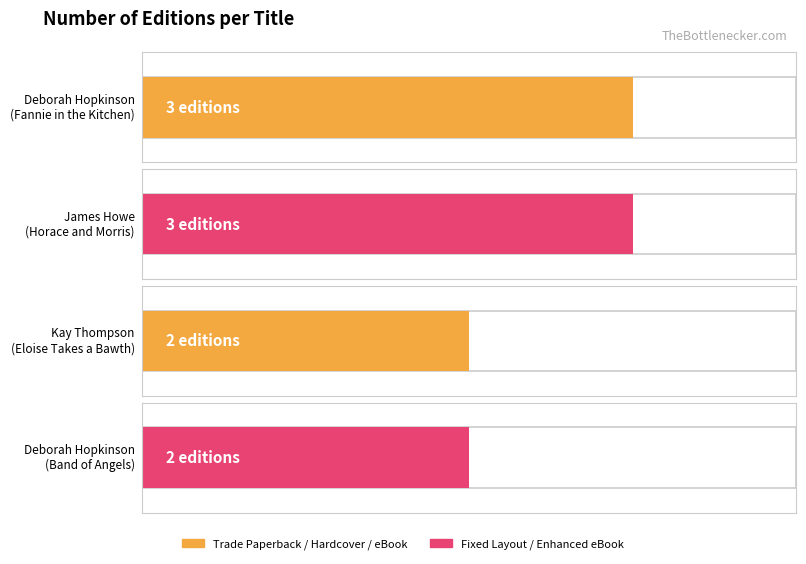

List the labels in order of value, largest first.

Deborah Hopkinson (Fannie), James Howe, Kay Thompson, Deborah Hopkinson (Band)